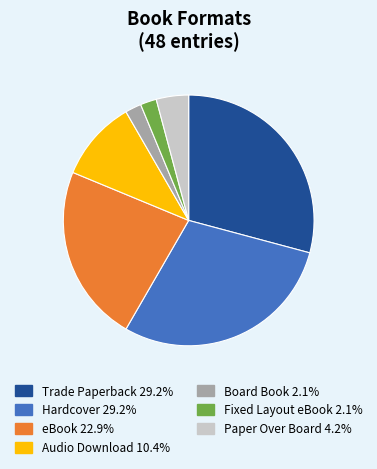

Do Trade Paperback and Hardcover together represent more than half of the pie?

Yes